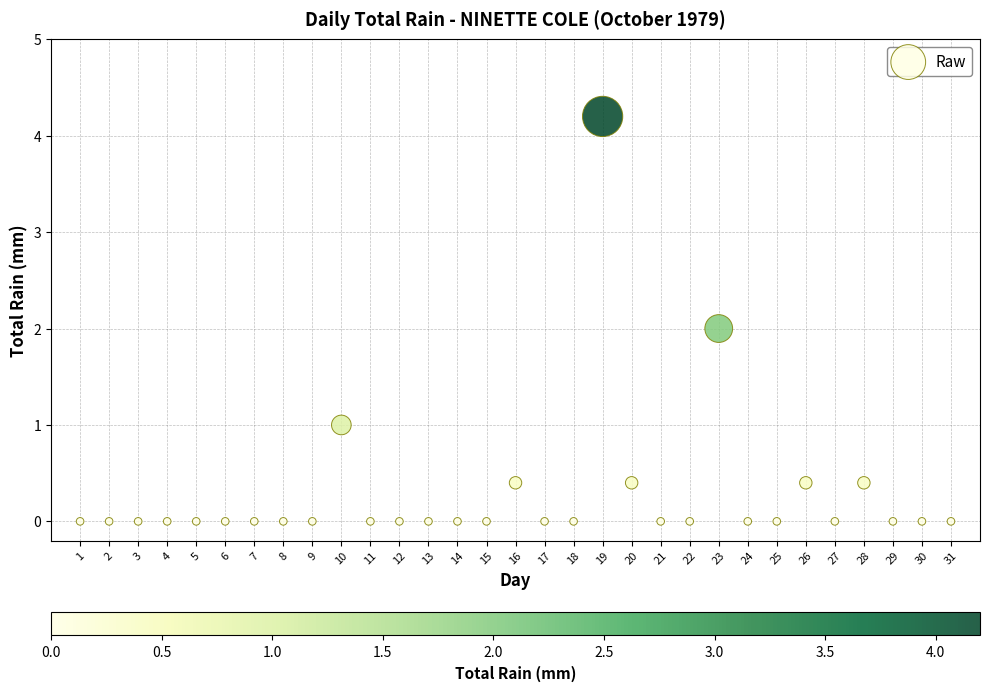

What is the range of Y values (max minus min)?

4.2